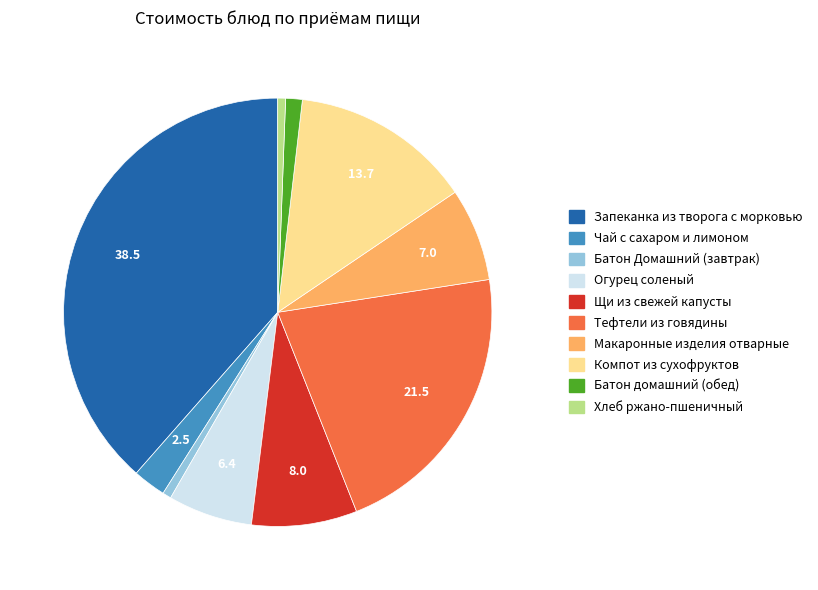

How many slices are in this pie chart?

10